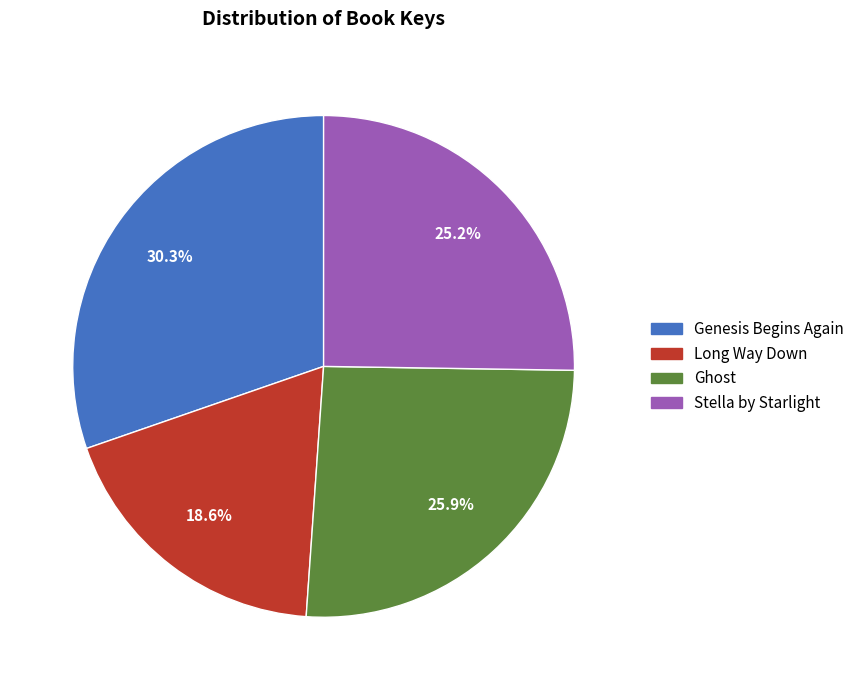

To the nearest percent, what is the difference between the largest and smallest slice percentages?

12%